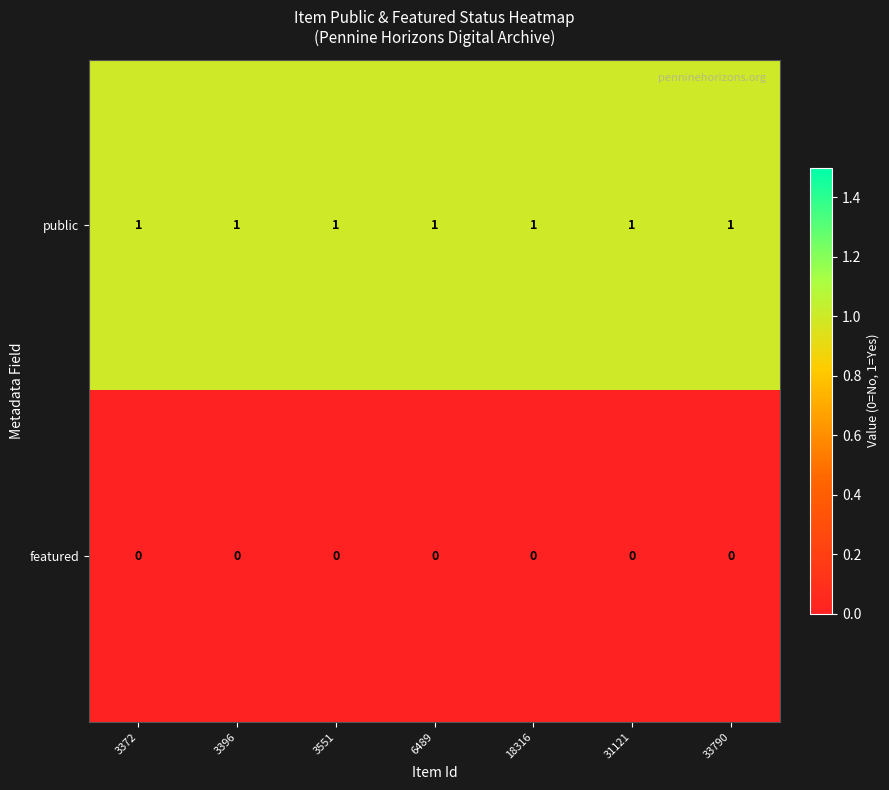

True or false: public has a value of 1 at 18316.

True